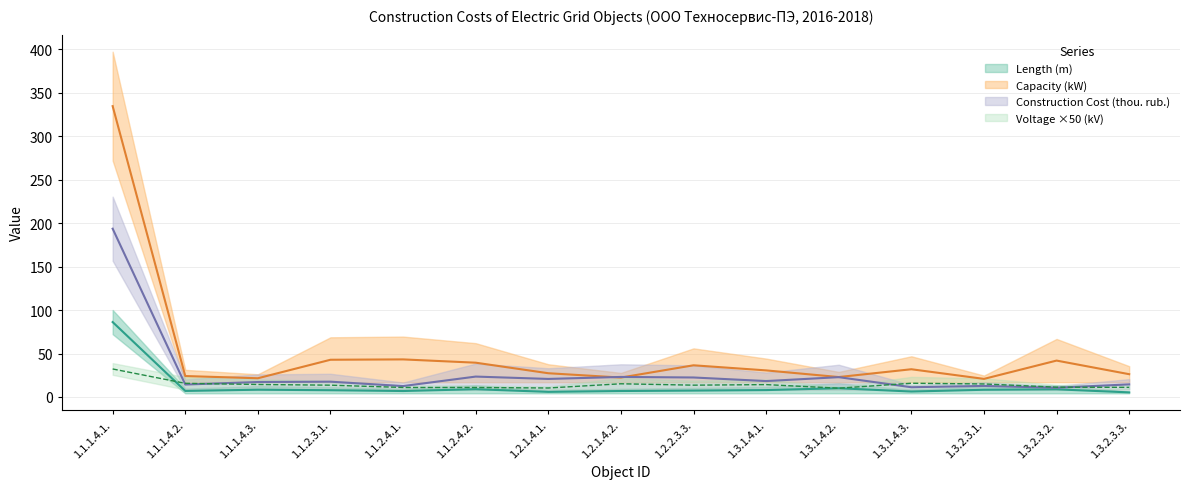

What is the label of the 5th point from the right?

1.3.1.4.2.